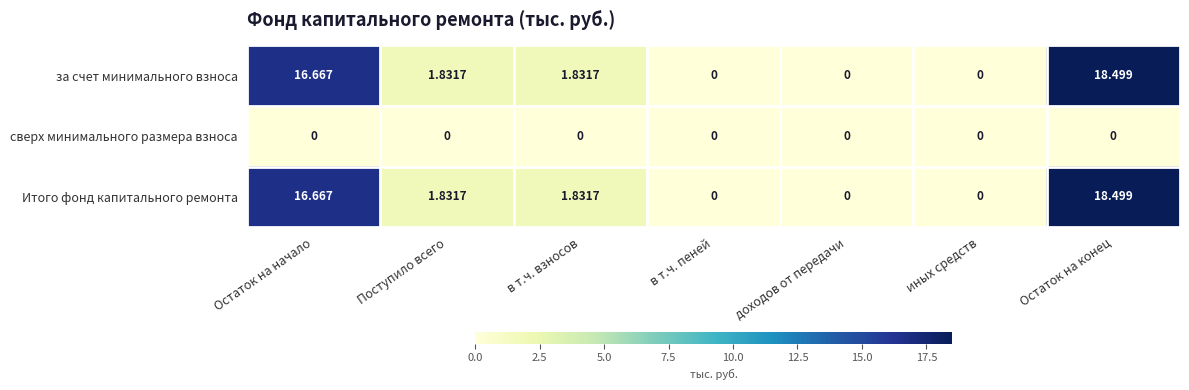

At which label does за счет минимального взноса first exceed 1?

Остаток на начало